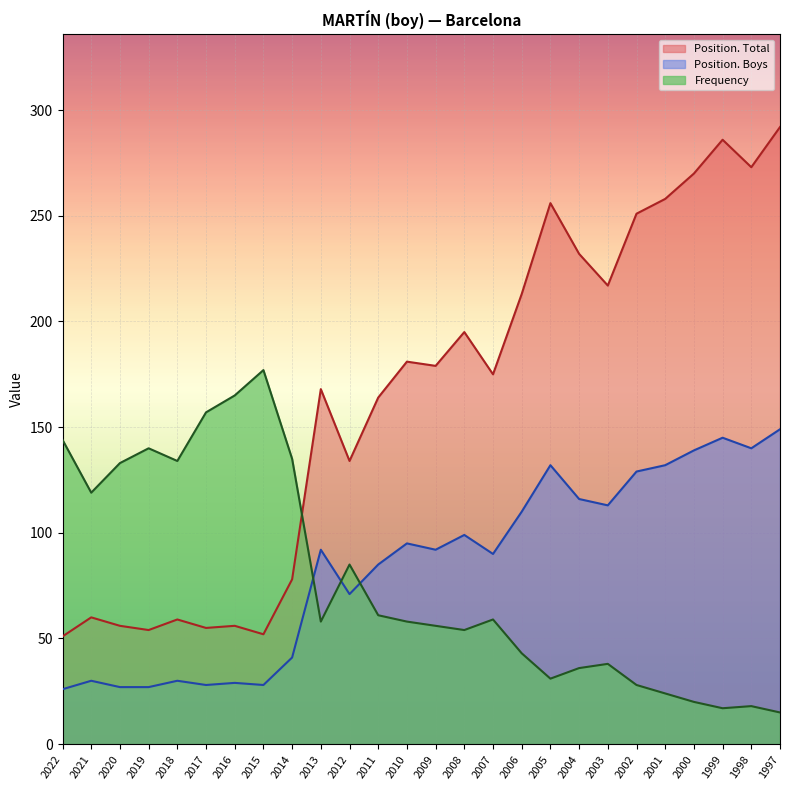

Reading right to left, what are all the values shown in this chart?

Frequency: 1997=15	1998=18	1999=17	2000=20	2001=24	2002=28	2003=38	2004=36	2005=31	2006=43	2007=59	2008=54	2009=56	2010=58	2011=61	2012=85	2013=58	2014=135	2015=177	2016=165	2017=157	2018=134	2019=140	2020=133	2021=119	2022=144
Position. Total: 1997=292	1998=273	1999=286	2000=270	2001=258	2002=251	2003=217	2004=232	2005=256	2006=213	2007=175	2008=195	2009=179	2010=181	2011=164	2012=134	2013=168	2014=78	2015=52	2016=56	2017=55	2018=59	2019=54	2020=56	2021=60	2022=51
Position. Boys: 1997=149	1998=140	1999=145	2000=139	2001=132	2002=129	2003=113	2004=116	2005=132	2006=110	2007=90	2008=99	2009=92	2010=95	2011=85	2012=71	2013=92	2014=41	2015=28	2016=29	2017=28	2018=30	2019=27	2020=27	2021=30	2022=26